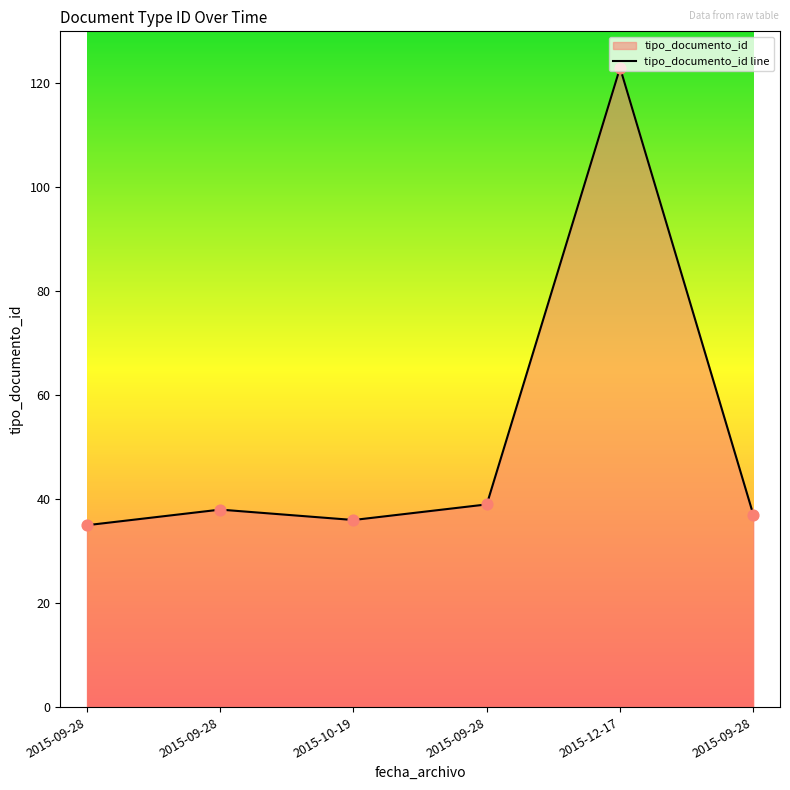

Between 2015-10-19 and 2015-09-28, which is larger?

2015-09-28